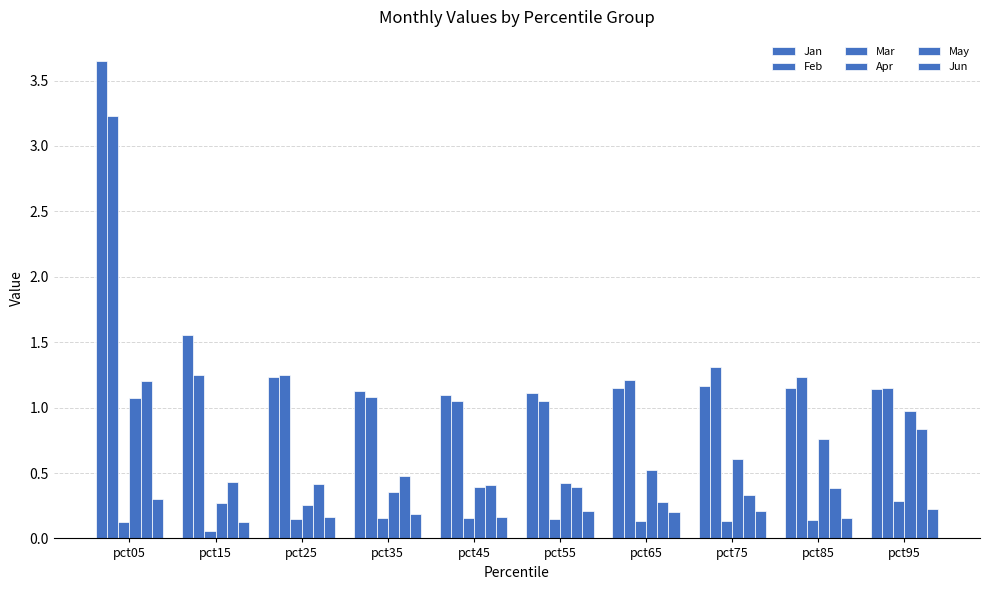

Are the bars horizontal?

No